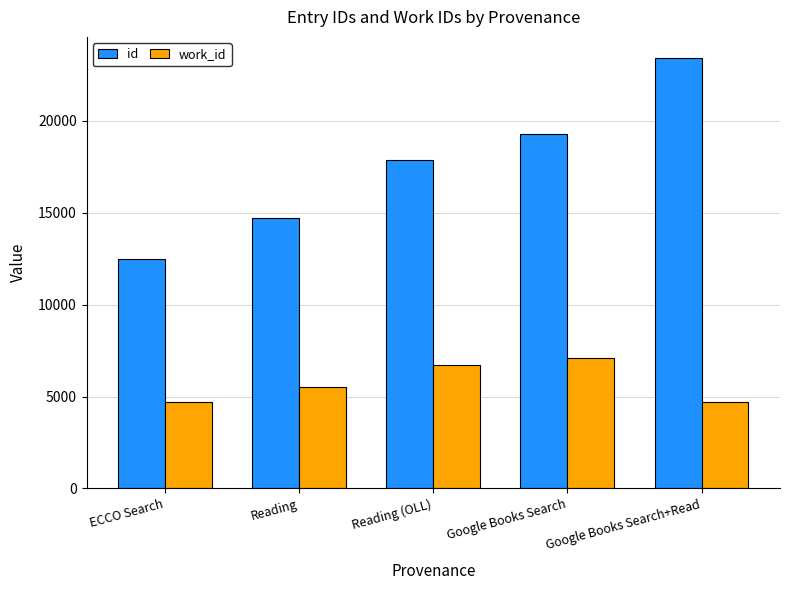

Read the id value at Google Books Search.

19303